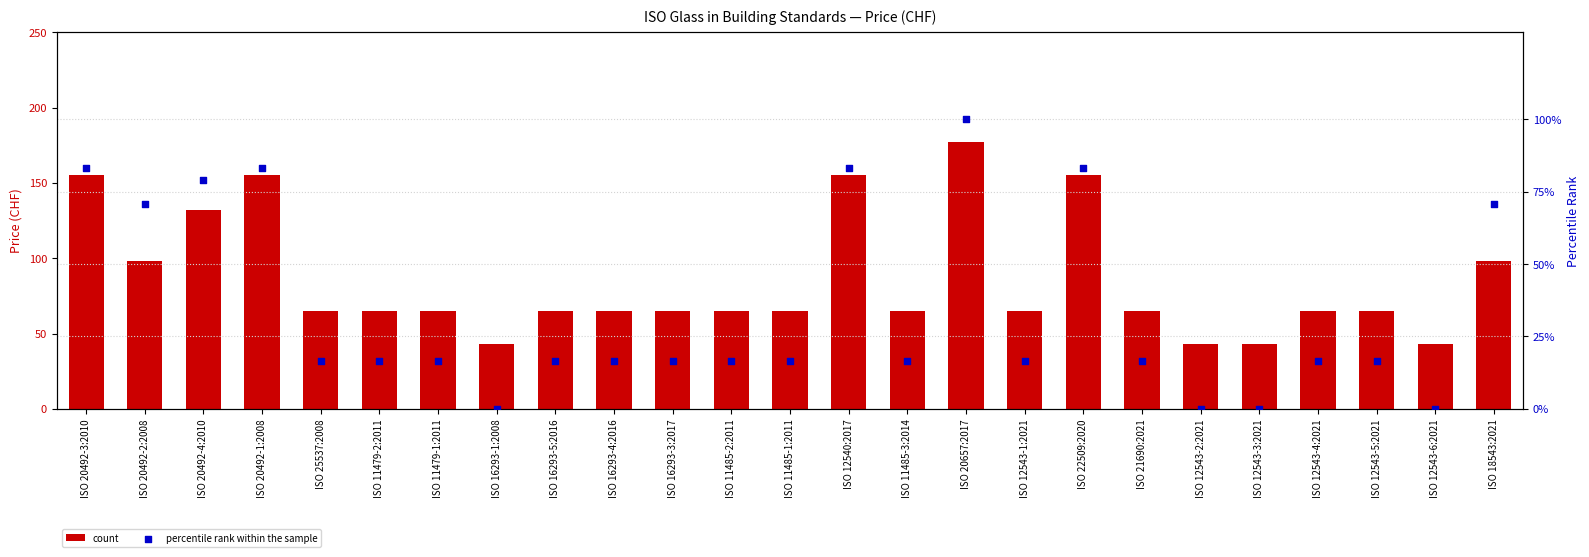

Which series has the largest total across all categories?

count